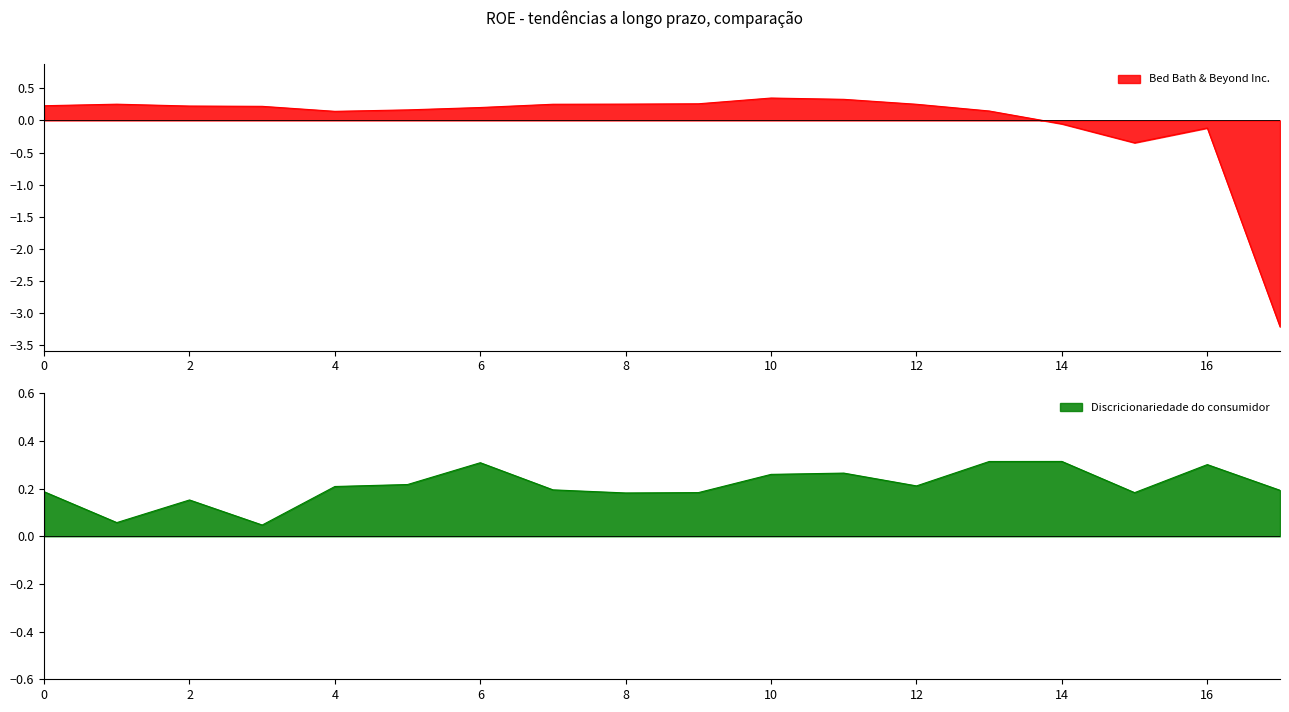

True or false: Discricionariedade do consumidor has more than 2 interior local peaks.

True